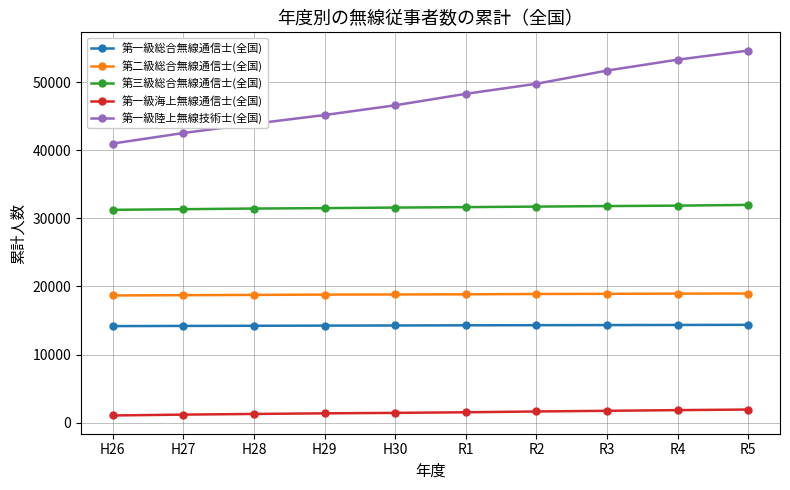

Which series changed the most between H30 and R5?

第一級陸上無線技術士(全国)